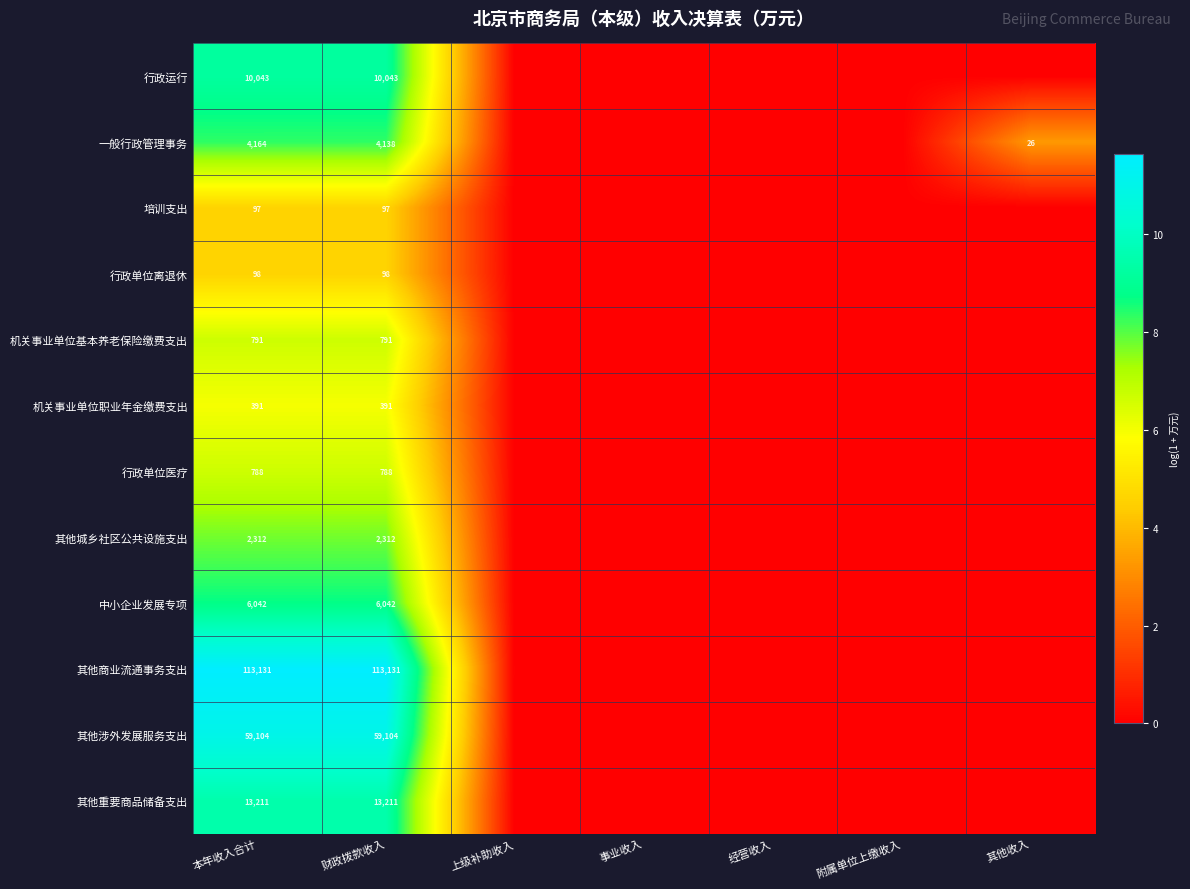

The 行政运行 series shows 10043 at 本年收入合计. True or false?

True